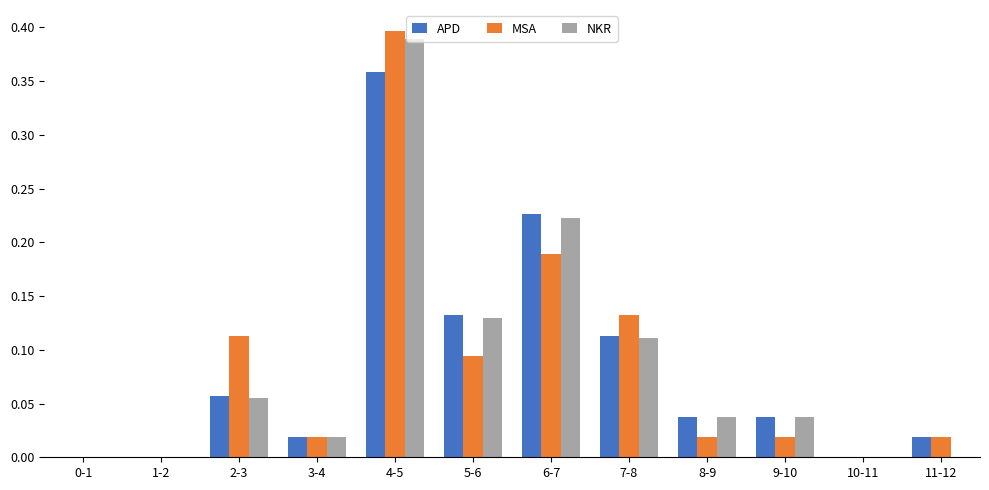

True or false: NKR has a value of 0.1 at 11-12.

False